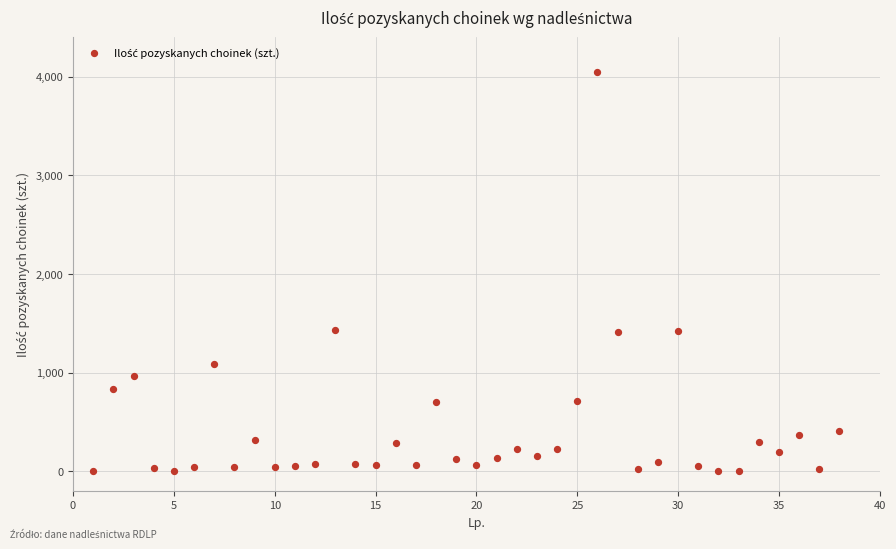

What is the range of X values (max minus min)?

37